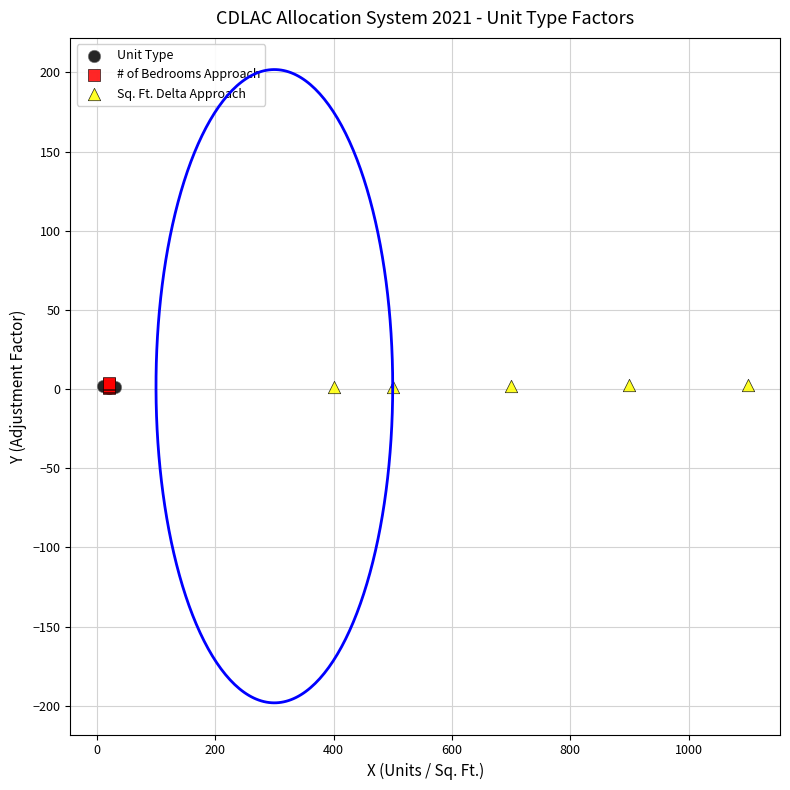

What are all the series names shown in the legend?

Unit Type, # of Bedrooms Approach, Sq. Ft. Delta Approach